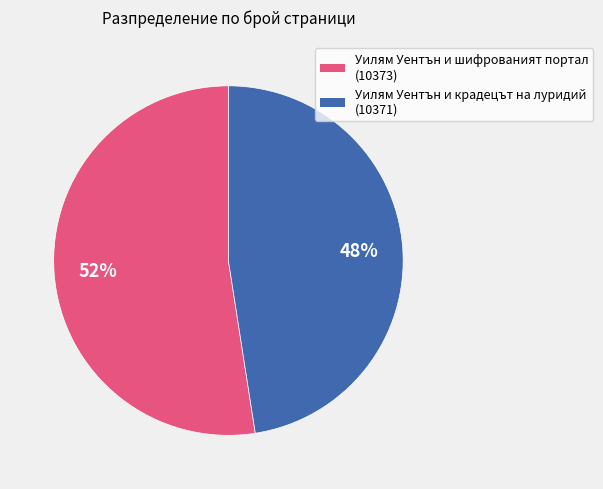

How many segments does this pie chart have?

2